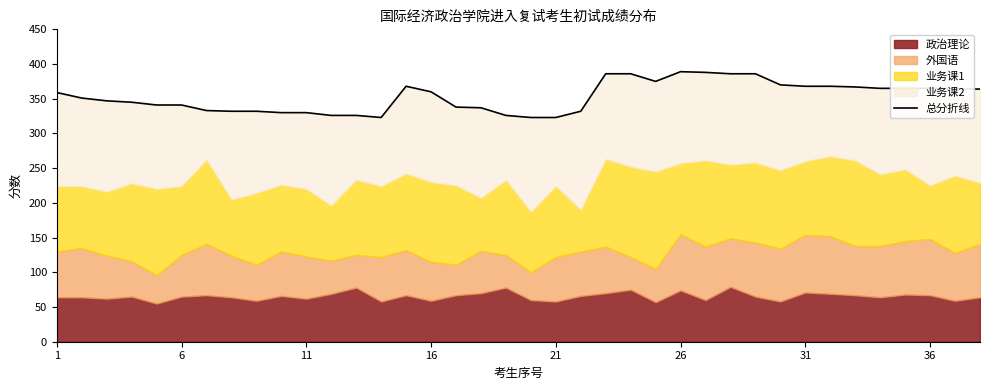

How many lines are shown in the chart?

1